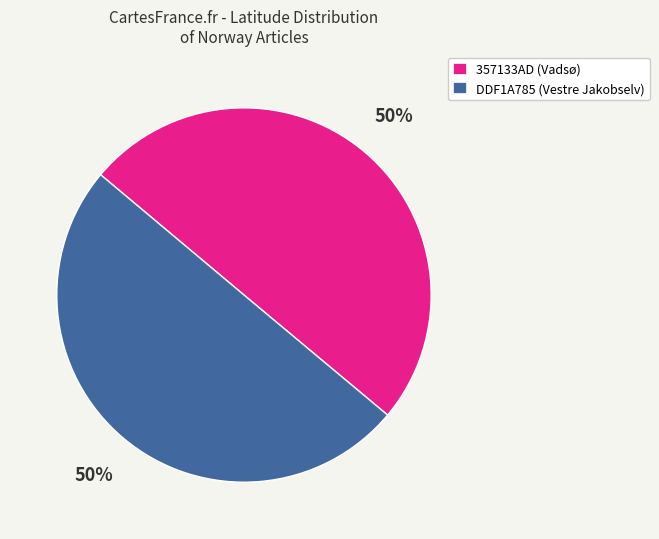

To the nearest percent, what is the combined percentage of 357133AD (Vadsø) and DDF1A785 (Vestre Jakobselv)?

100%